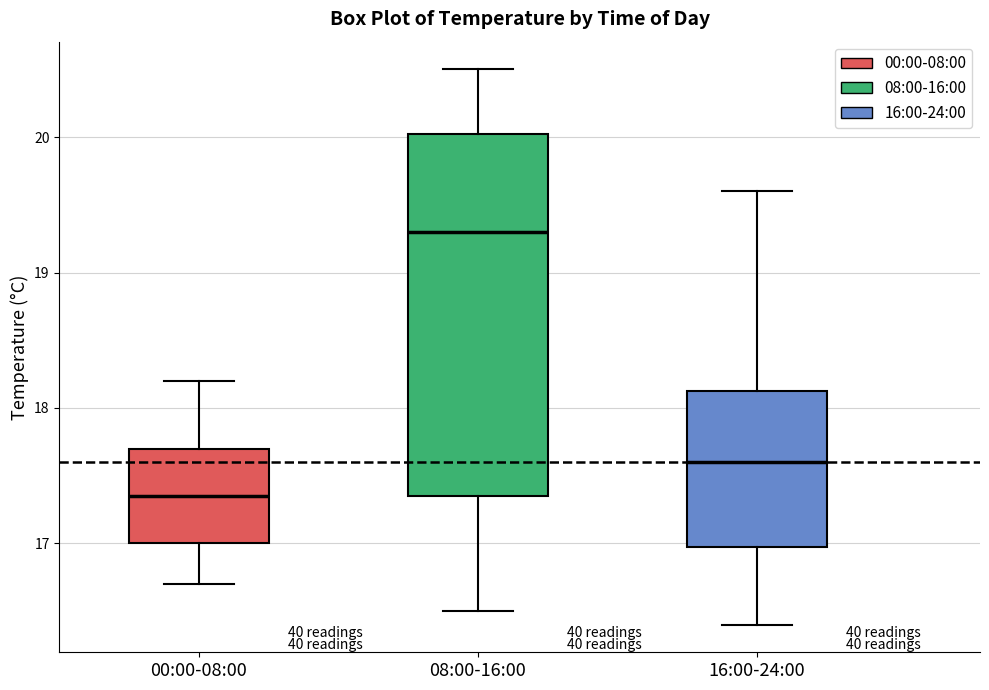

Reading left to right, read every box against the y-axis: the position of its median line, the range the box covers, and the ends of its whiskers. The values are not printed on the chart, so give them approximately, as read against the axis.

00:00-08:00: median 17.4, box 17.0 to 17.7, whiskers 16.7 to 18.2
08:00-16:00: median 19.3, box 17.4 to 20.0, whiskers 16.5 to 20.5
16:00-24:00: median 17.6, box 17.0 to 18.1, whiskers 16.4 to 19.6